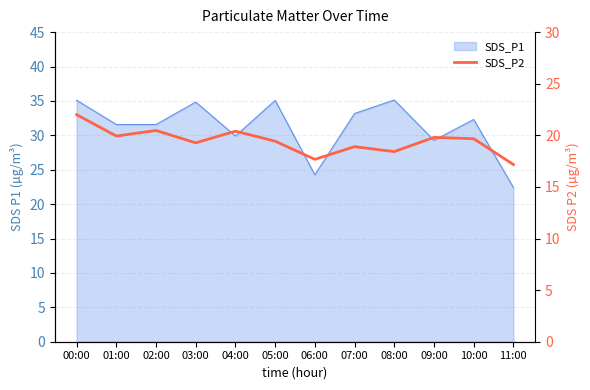

Does the chart display data point markers on the line(s)?

No